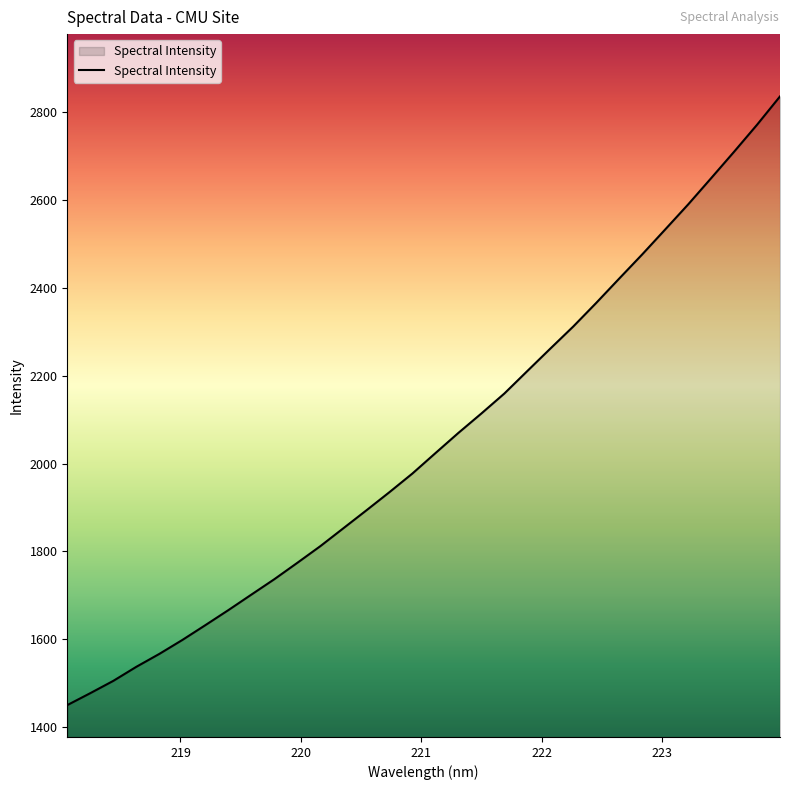

What is the greatest value displayed?

2835.6